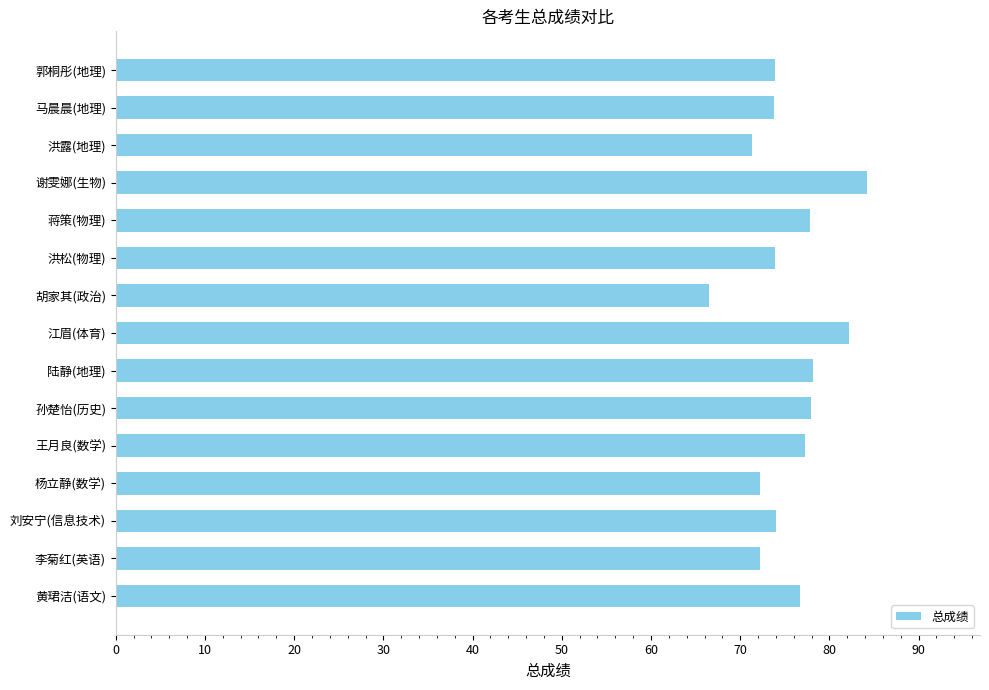

What is the greatest value displayed?

84.2